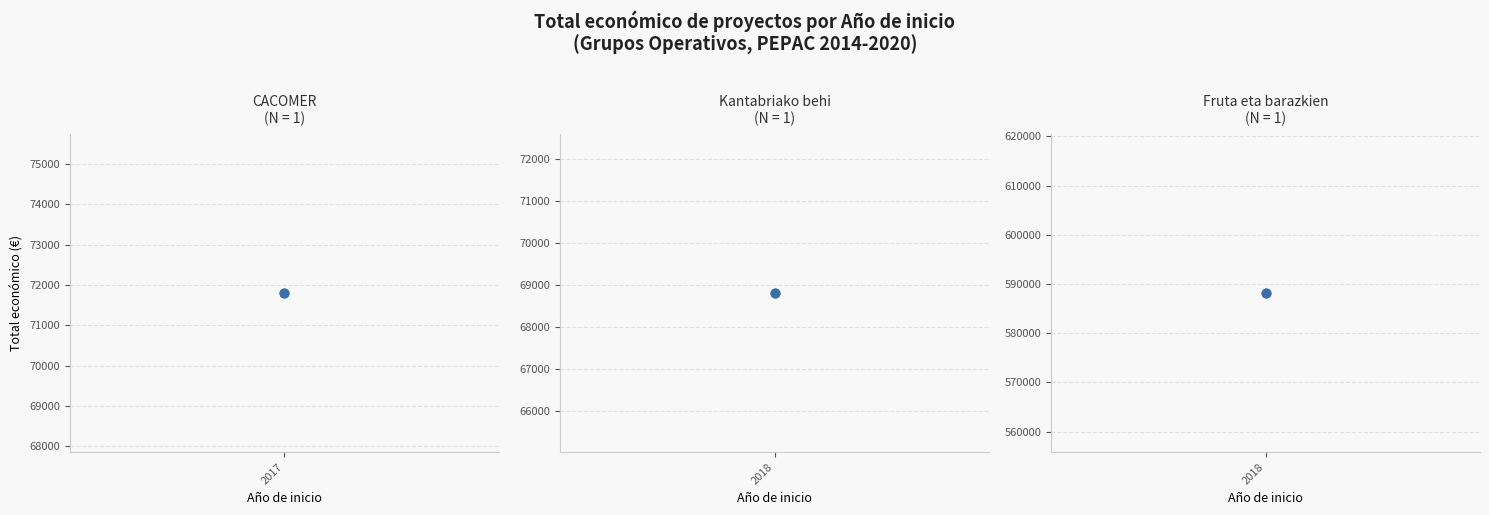

Which has a higher value, 2018 or 2018?

2018